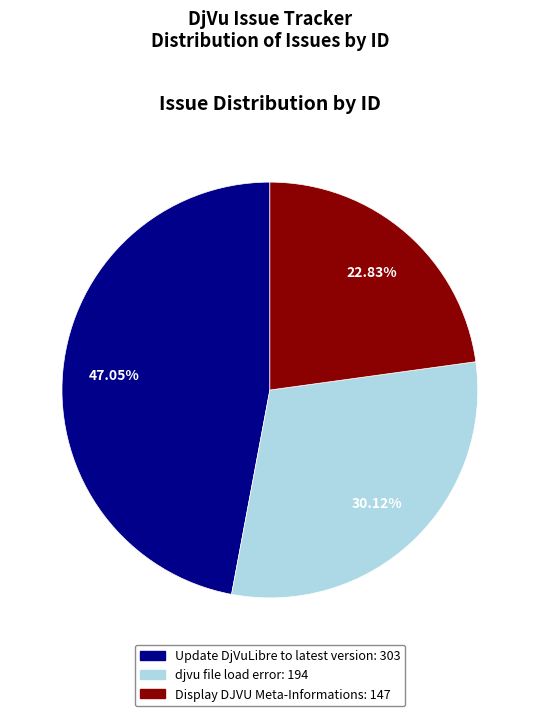

Which slice is the largest?

Update DjVuLibre to latest version